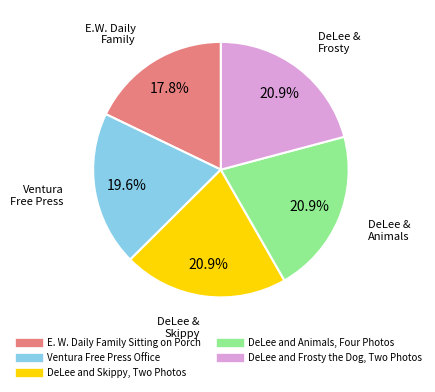

Approximately how many times larger is the value at E. W. Daily Family Sitting on Porch compared to DeLee and Skippy, Two Photos?

0.9